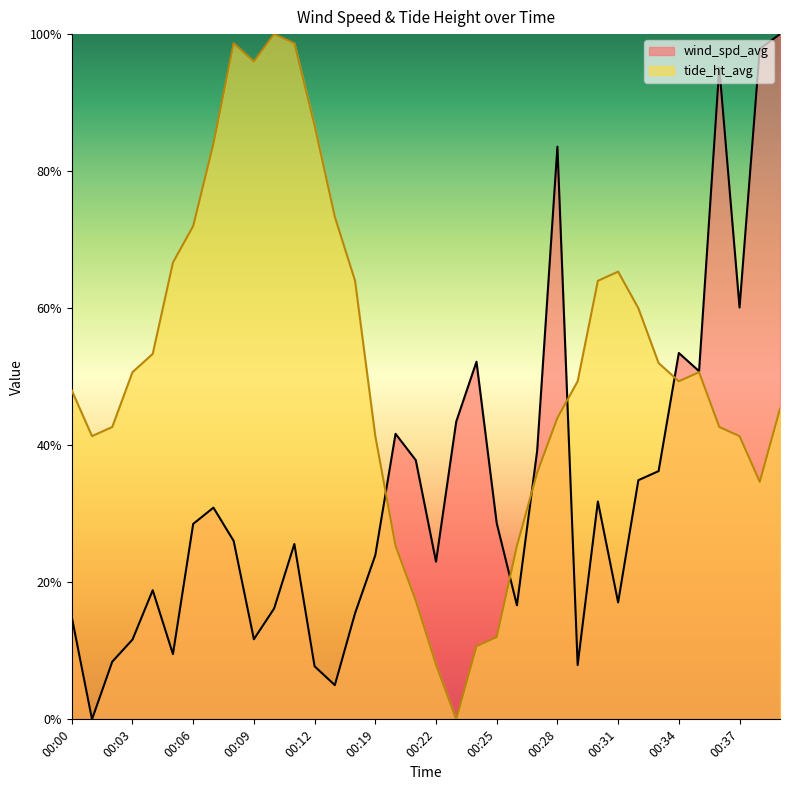

How many distinct data groups are displayed?

2